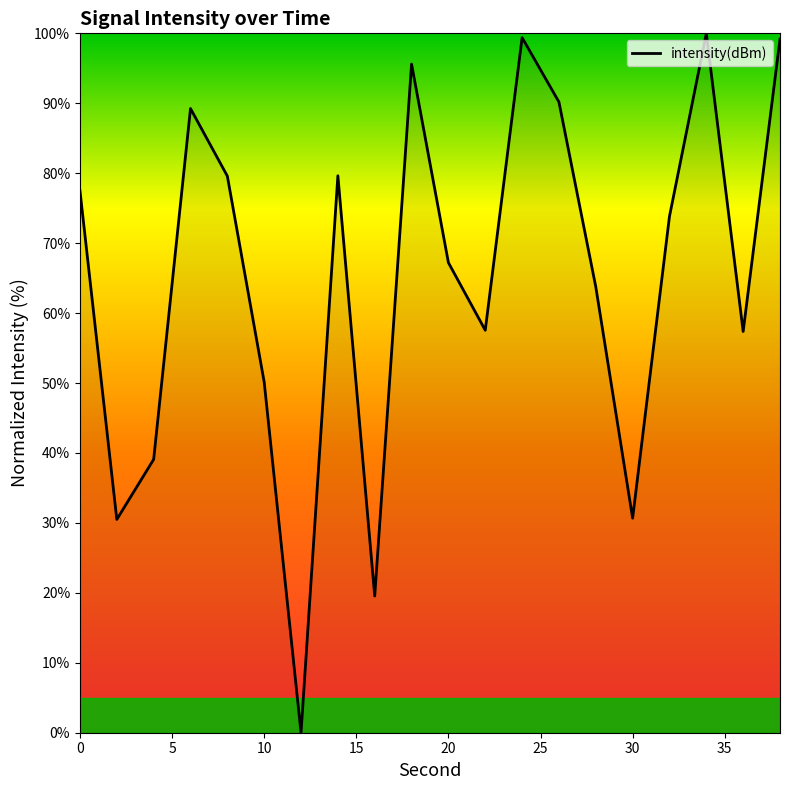

What is the greatest value displayed?

100.0